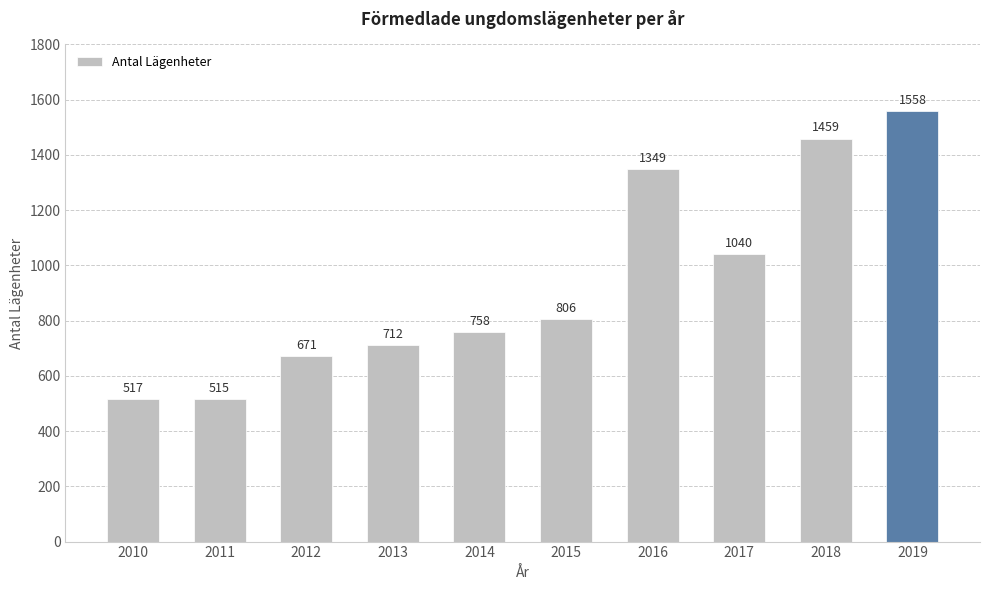

True or false: the data shows 1057 at 2015.

False